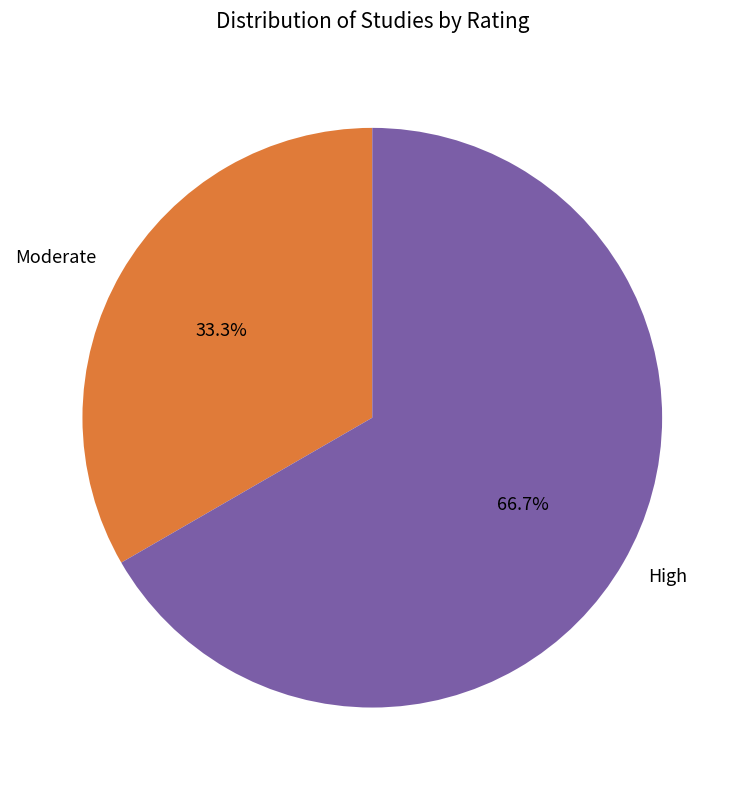

What percentage do Moderate and High together represent?

100.0%